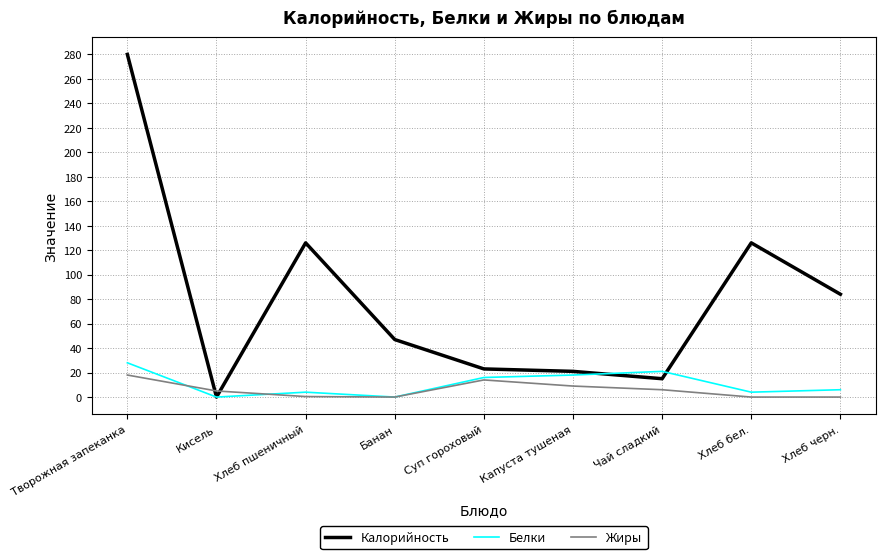

At which category is the sum across all series the highest?

Творожная запеканка